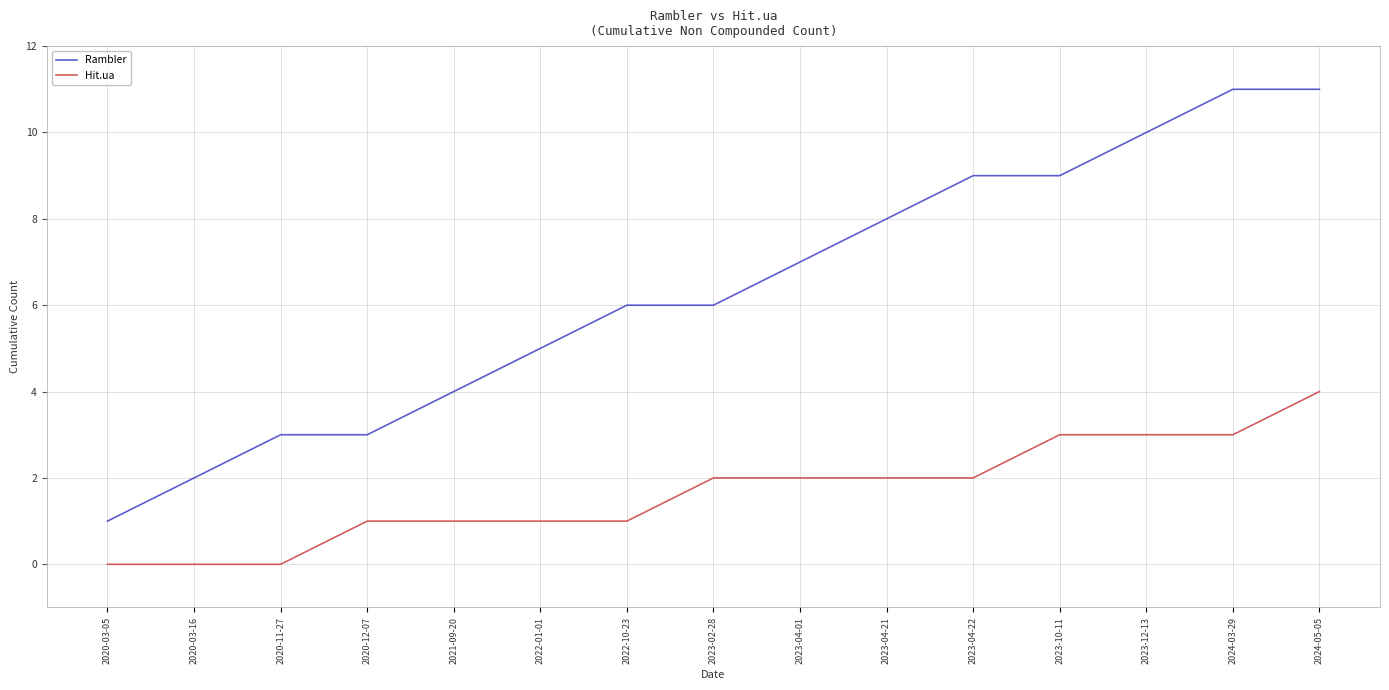

At which label does Hit.ua reach its peak?

2024-05-05